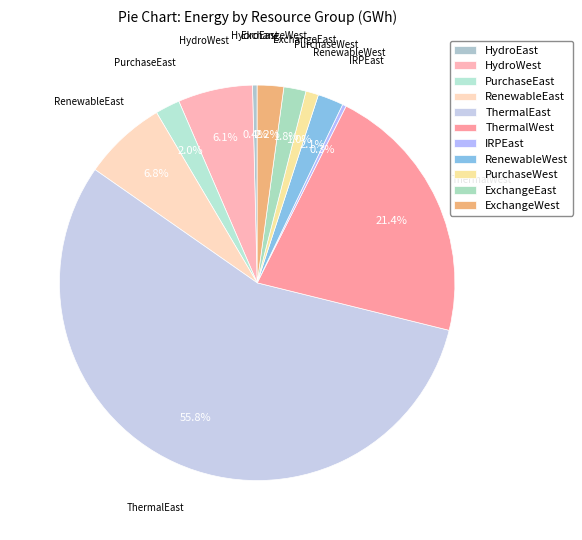

What percentage is the RenewableWest slice, to the nearest percent?

2%